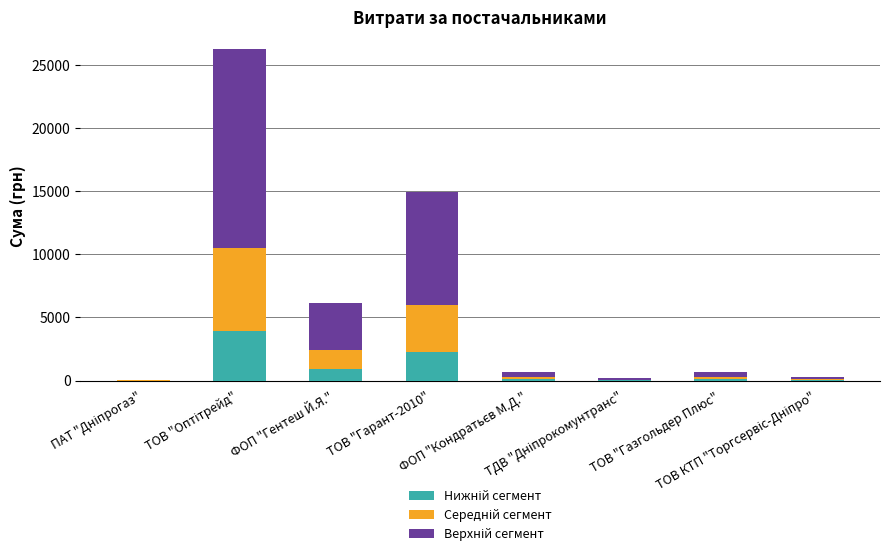

Are the bars horizontal?

No